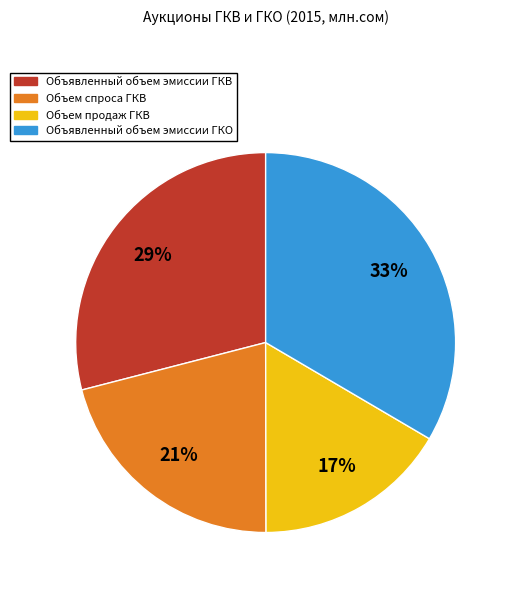

How many slices are in this pie chart?

4